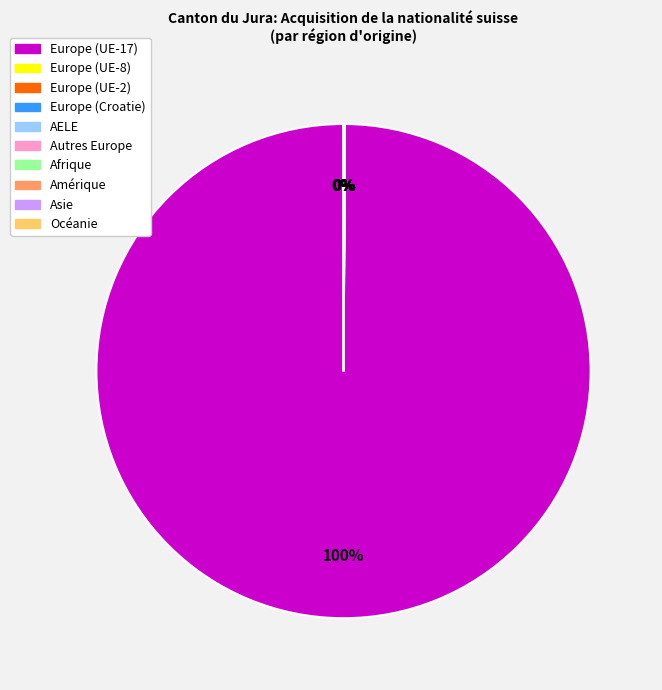

Is there a majority slice in this chart?

Yes